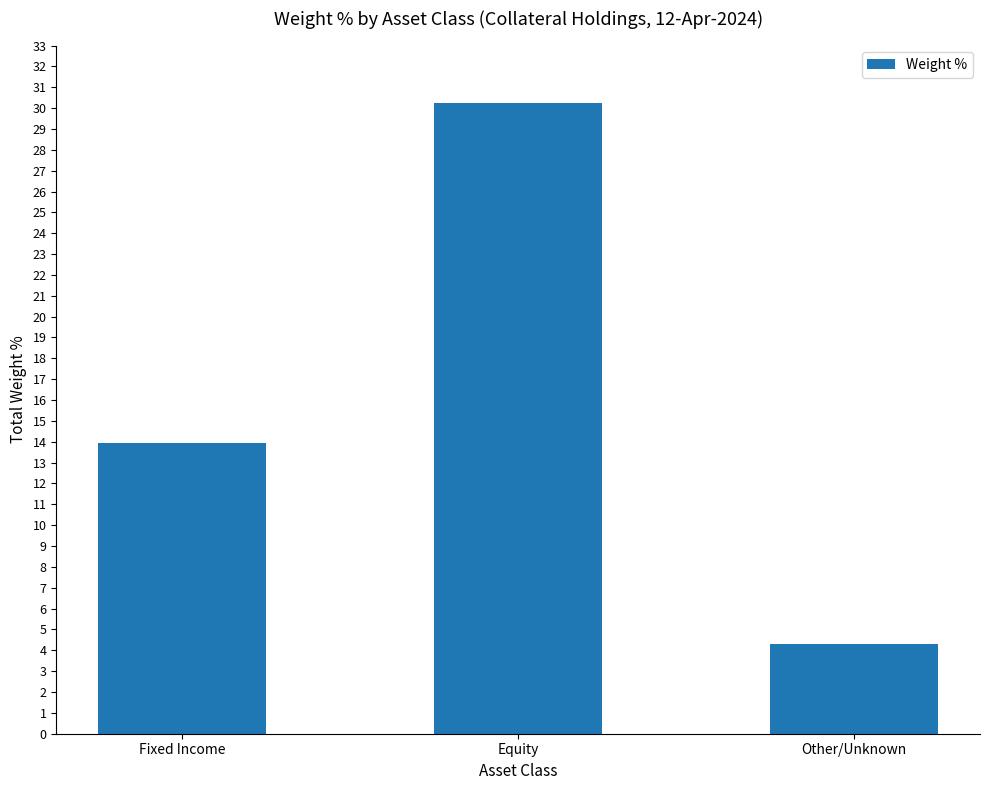

Rank the categories by value from lowest to highest.

Other/Unknown, Fixed Income, Equity